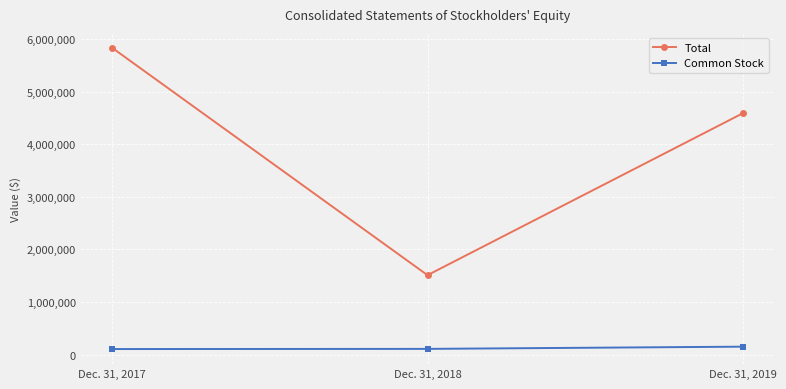

What is the difference between the highest and lowest values at Dec. 31, 2019?

4434364